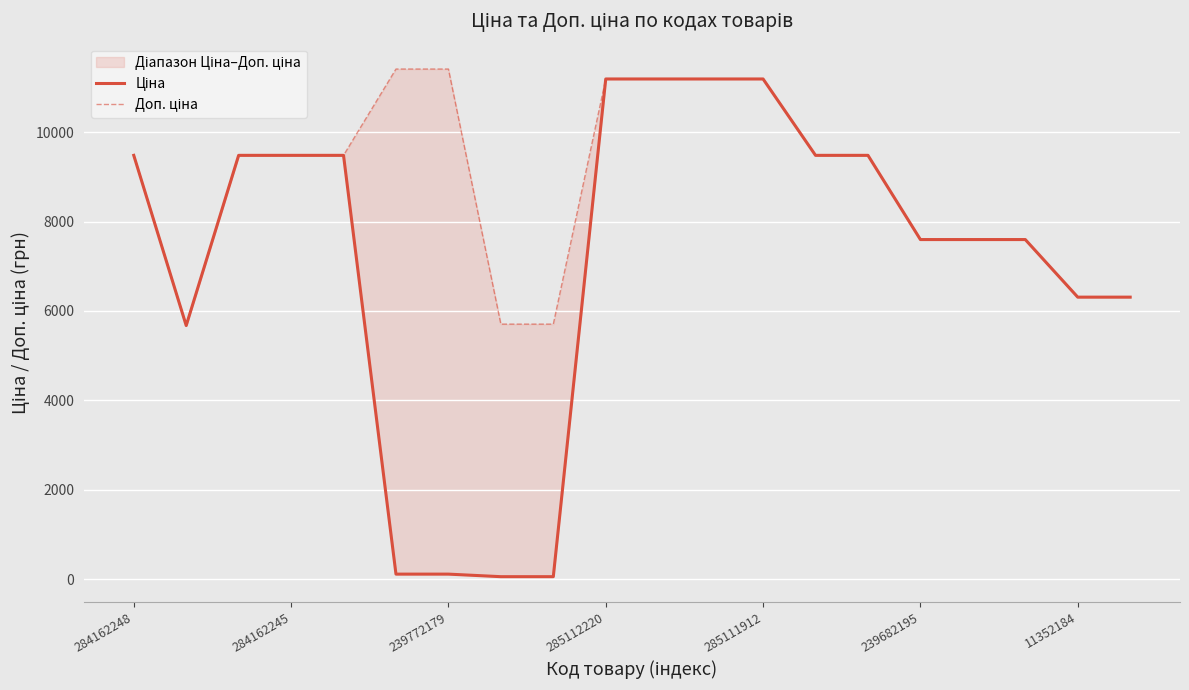

What is the difference between the maximum and minimum values in the Ціна series?

11131.1